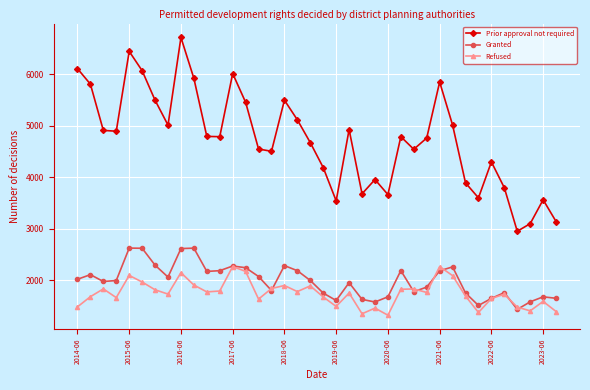

True or false: Refused has more than 1 points higher than both neighbors.

True